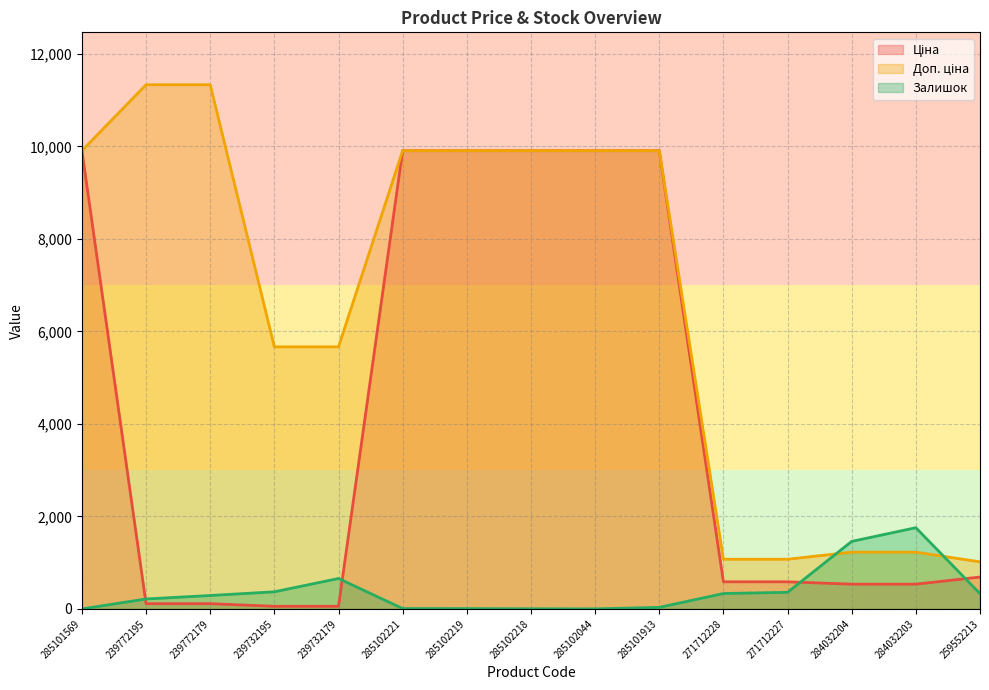

What is the sum of all Ціна values?

62722.8